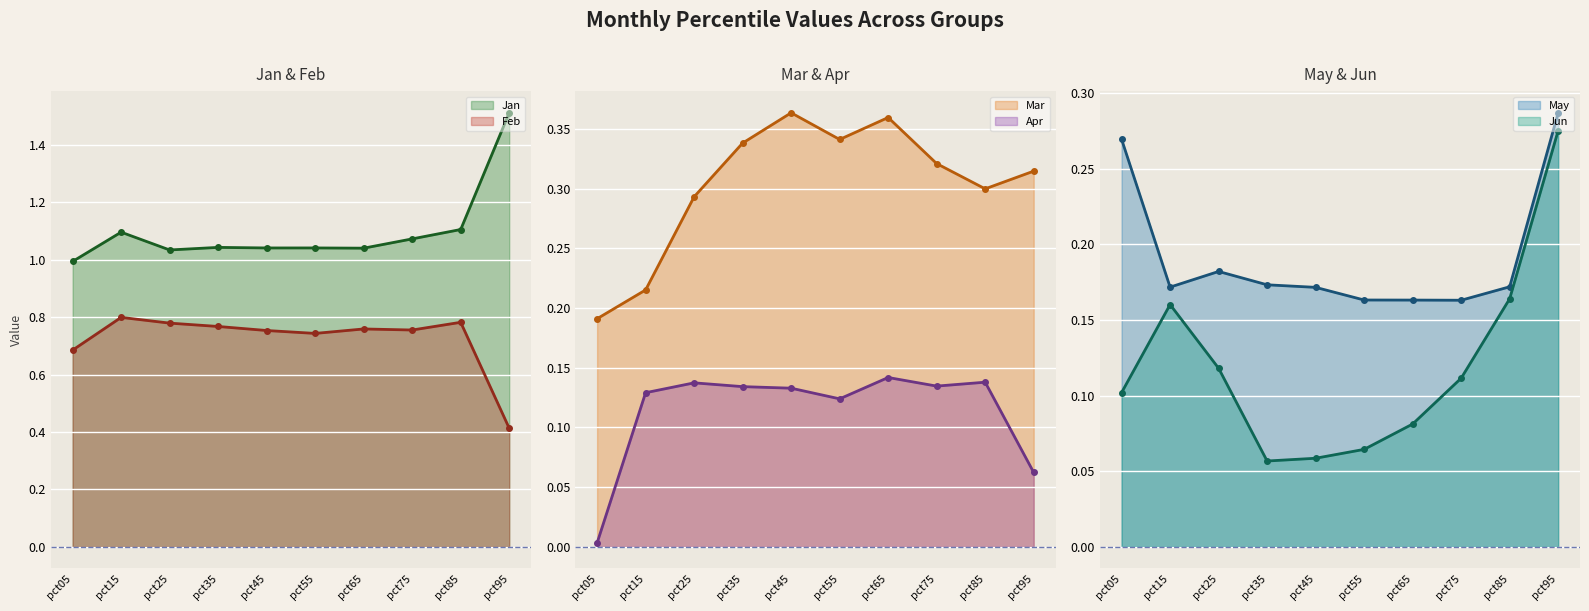

True or false: Mar line and Jun line intersect in this chart.

False